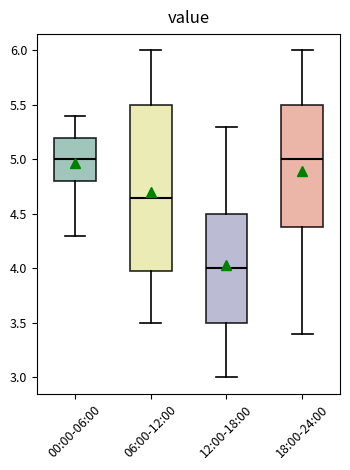

Reading left to right, transcribe this box plot: for each box, give where its median line is, the range the box spans, and where its two whiskers end, as read against the y-axis. The values are not printed on the chart, so give them approximately, as read against the axis.

00:00-06:00: median 5.00, box 4.80 to 5.20, whiskers 4.30 to 5.40
06:00-12:00: median 4.65, box 4.00 to 5.50, whiskers 3.50 to 6.00
12:00-18:00: median 4.00, box 3.50 to 4.50, whiskers 3.00 to 5.30
18:00-24:00: median 5.00, box 4.40 to 5.50, whiskers 3.40 to 6.00